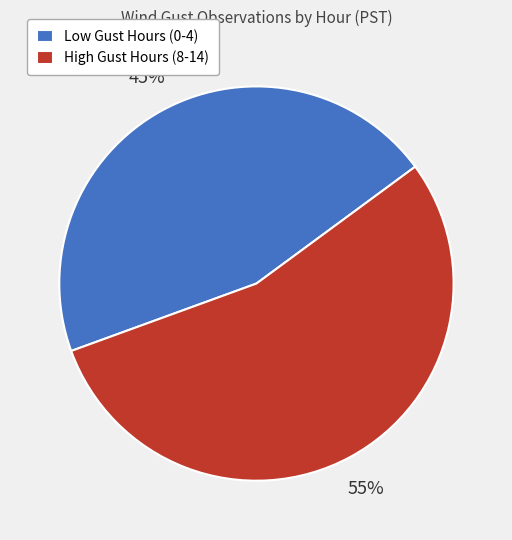

Does any single category account for the majority?

Yes